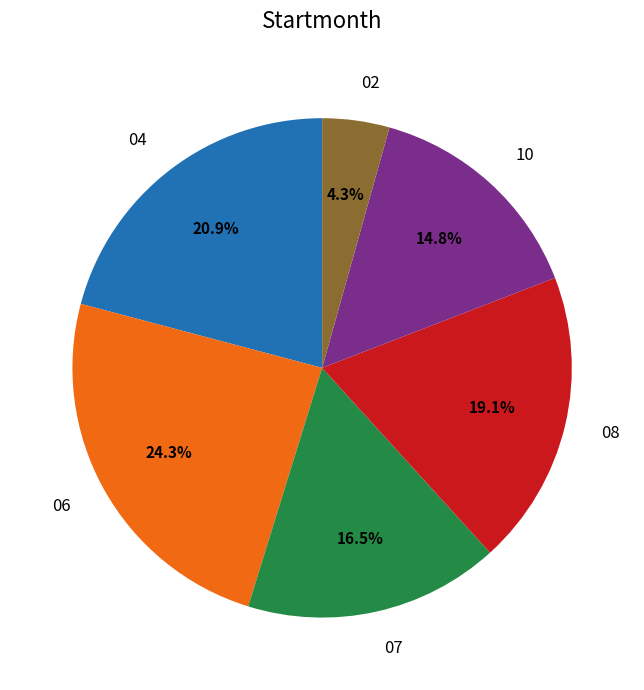

Rank the categories by value from highest to lowest.

06, 04, 08, 07, 10, 02